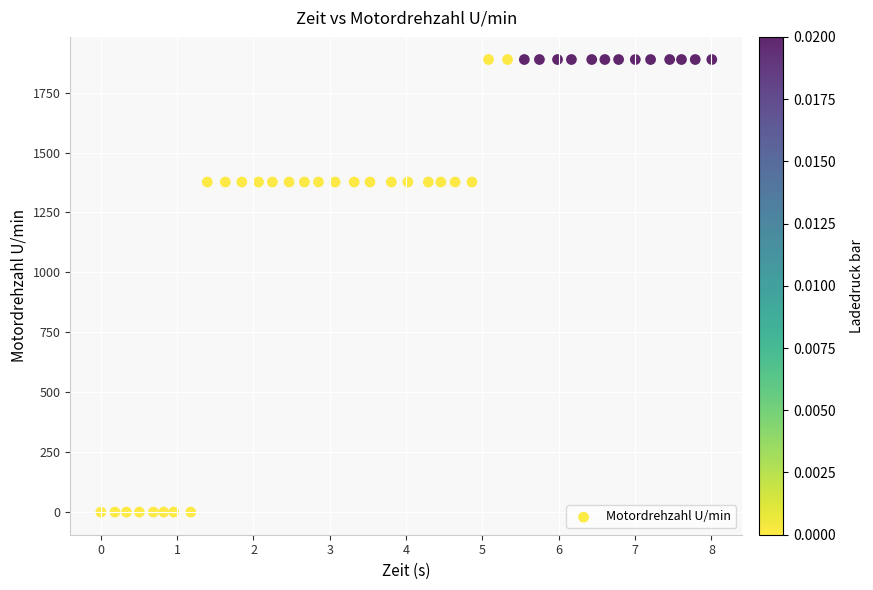

What is the range of Y values (max minus min)?

1888